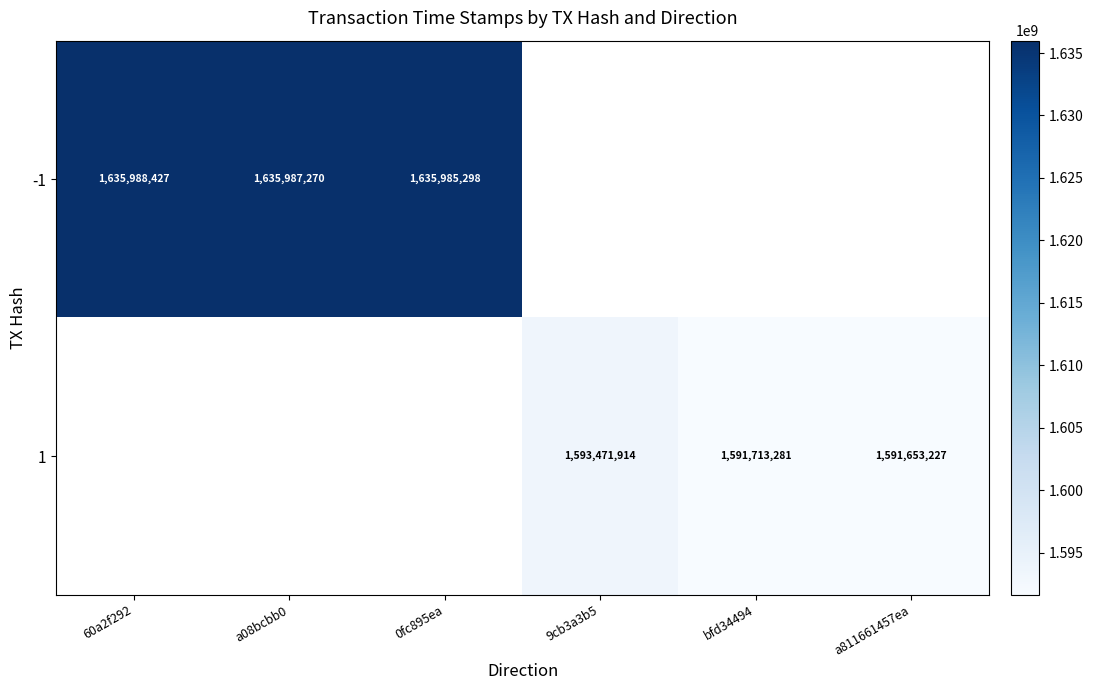

True or false: -1 has a value of 2483427300 at 60a2f292.

False